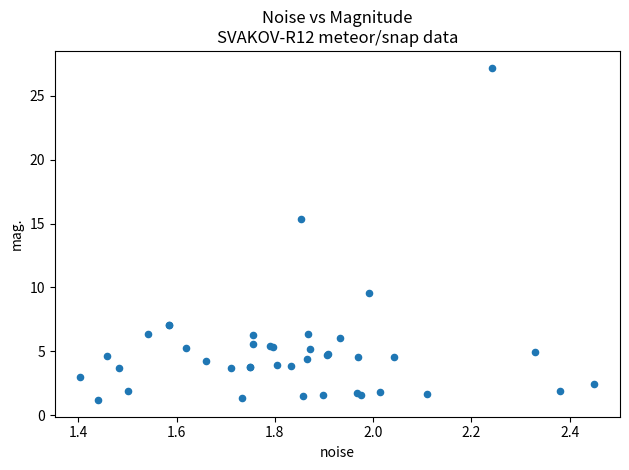

What Y value in the scatter plot is closest to 14?

15.4